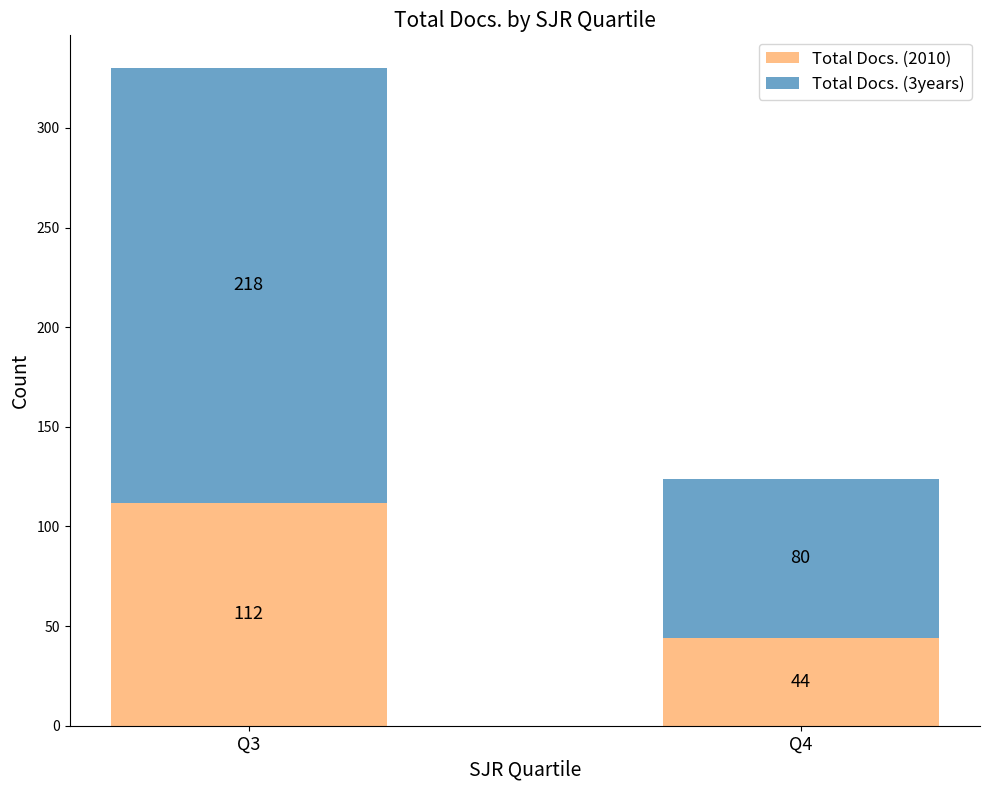

What is the highest value of the Total Docs. (2010) series?

112